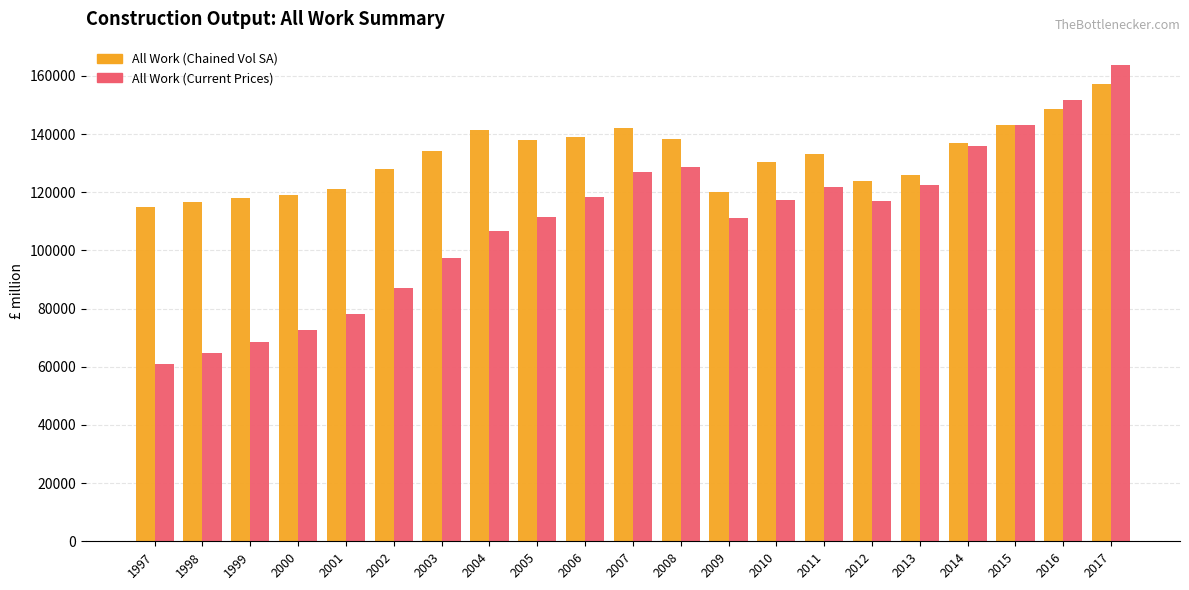

Where does the All Work (Chained Vol SA) series first go above 133133?

2003